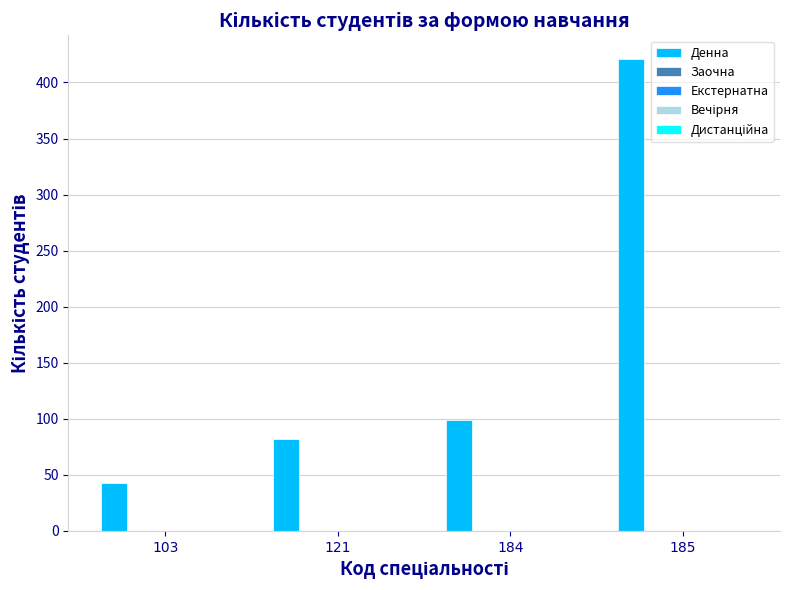

Reading right to left, transcribe all the data shown in this chart.

421	99	82	43